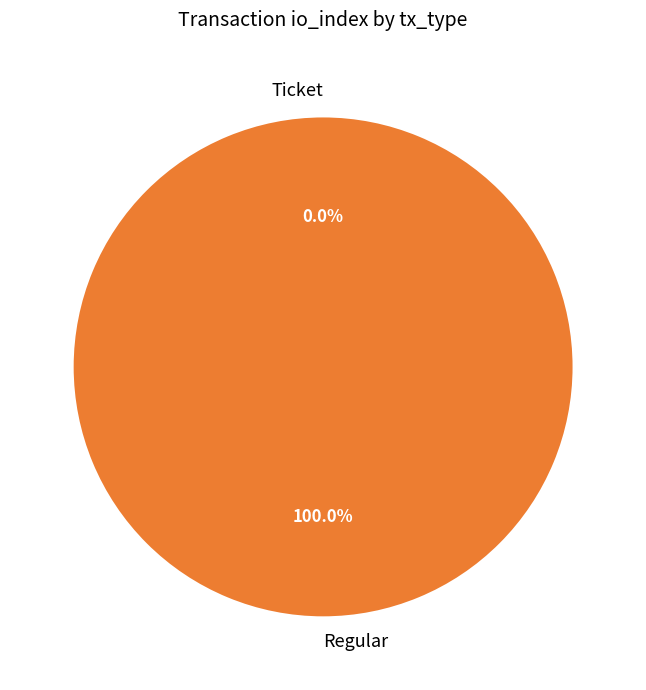

To the nearest percent, what is the average slice percentage?

50%